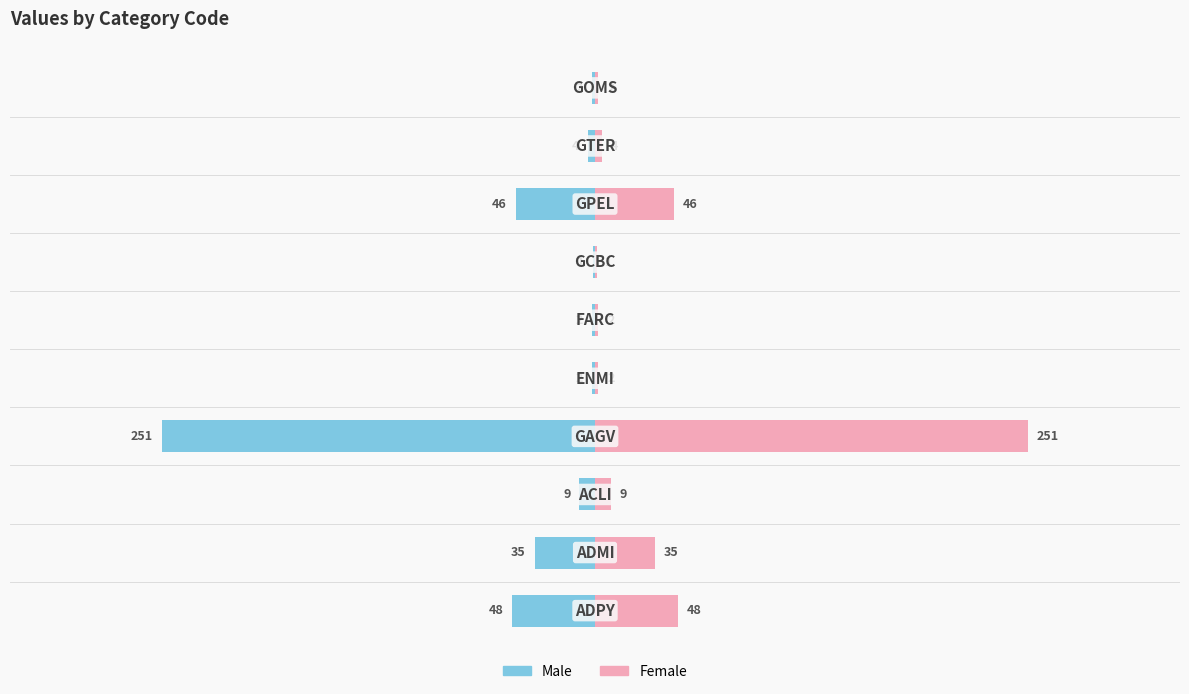

Are the bars horizontal?

Yes